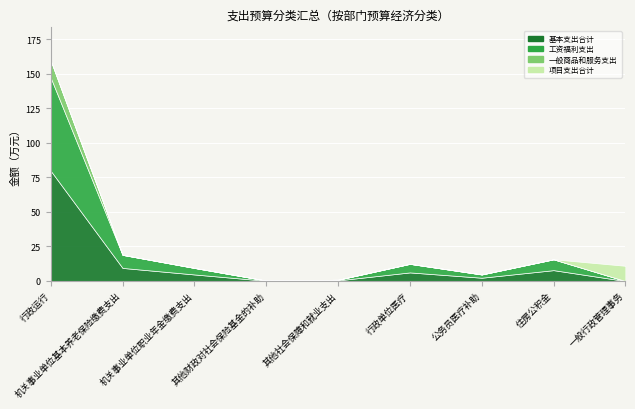

Where is the first local minimum for 基本支出合计?

其他财政对社会保险基金的补助